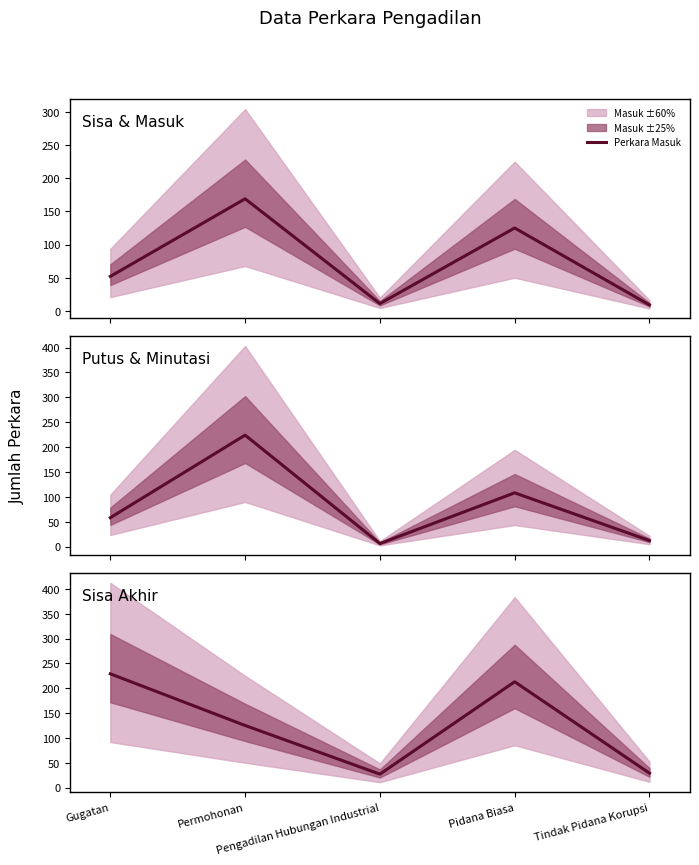

Reading left to right, list all the values displayed in this chart.

Perkara Masuk: 52	169	11	125	9
Putus: 58	224	6	108	12
Sisa: 229	125	27	213	29